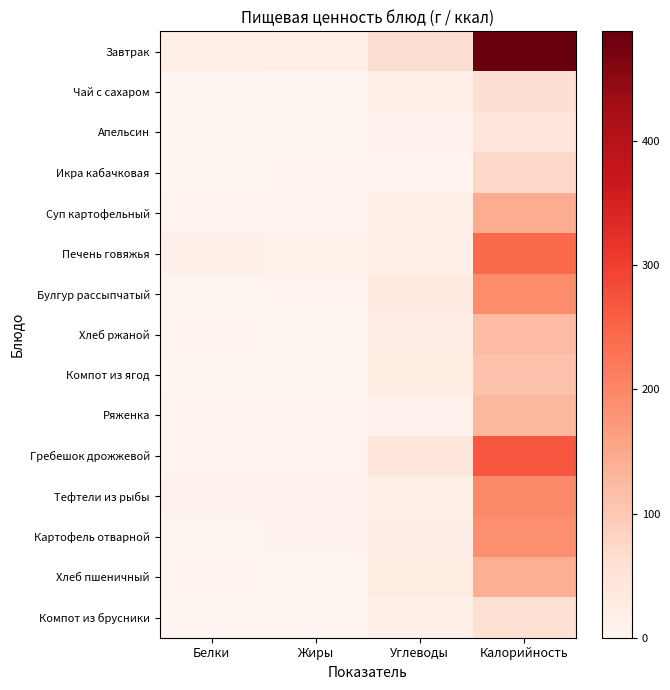

Reading right to left, what are all the values shown in this chart?

Завтрак: Калорийность=488.5	Углеводы=62.2	Жиры=19.5	Белки=18.1
Чай с сахаром: Калорийность=60.0	Углеводы=15.0	Жиры=0.0	Белки=0.1
Апельсин: Калорийность=43.0	Углеводы=8.1	Жиры=0.2	Белки=0.9
Икра кабачковая: Калорийность=73.2	Углеводы=5.1	Жиры=5.4	Белки=1.2
Суп картофельный: Калорийность=144.6	Углеводы=18.6	Жиры=5.4	Белки=4.3
Печень говяжья: Калорийность=242.4	Углеводы=14.5	Жиры=12.2	Белки=16.8
Булгур рассыпчатый: Калорийность=192.2	Углеводы=31.5	Жиры=4.9	Белки=2.2
Хлеб ржаной: Калорийность=121.8	Углеводы=23.4	Жиры=0.8	Белки=4.6
Компот из ягод: Калорийность=110.0	Углеводы=27.0	Жиры=0.0	Белки=0.5
Ряженка: Калорийность=125.0	Углеводы=10.0	Жиры=6.2	Белки=7.2
Гребешок дрожжевой: Калорийность=268.3	Углеводы=43.6	Жиры=7.5	Белки=6.6
Тефтели из рыбы: Калорийность=195.7	Углеводы=18.5	Жиры=10.1	Белки=11.1
Картофель отварной: Калорийность=187.6	Углеводы=23.6	Жиры=8.8	Белки=3.4
Хлеб пшеничный: Калорийность=141.0	Углеводы=29.5	Жиры=0.5	Белки=4.6
Компот из брусники: Калорийность=58.2	Углеводы=13.7	Жиры=0.2	Белки=0.4